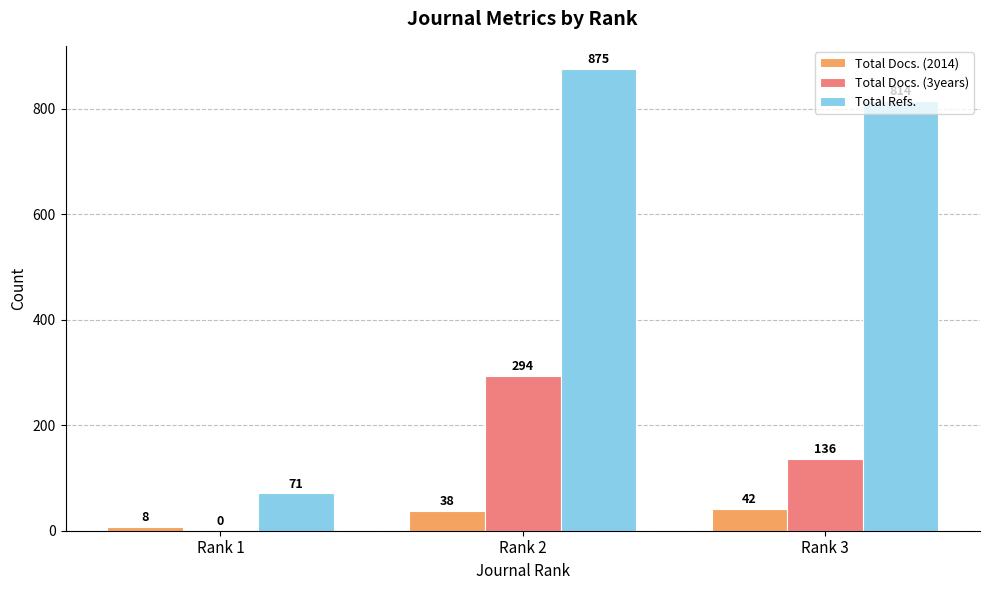

What value does the Total Docs. (2014) series have at Rank 2, to the nearest 5?

40